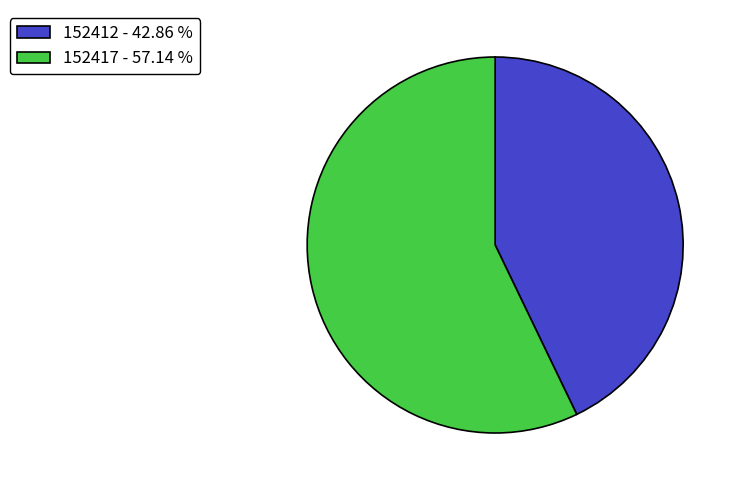

Do 152412 - 42.86 % and 152417 - 57.14 % together represent more than half of the pie?

Yes